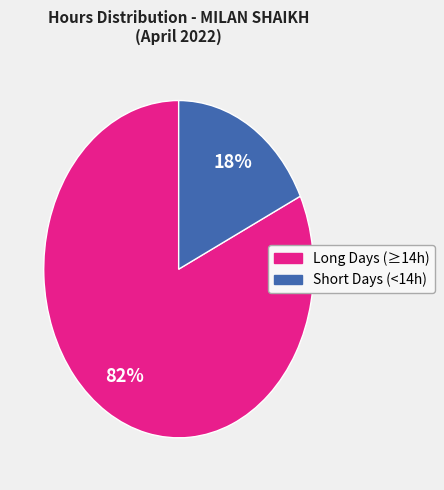

Is there a majority slice in this chart?

Yes